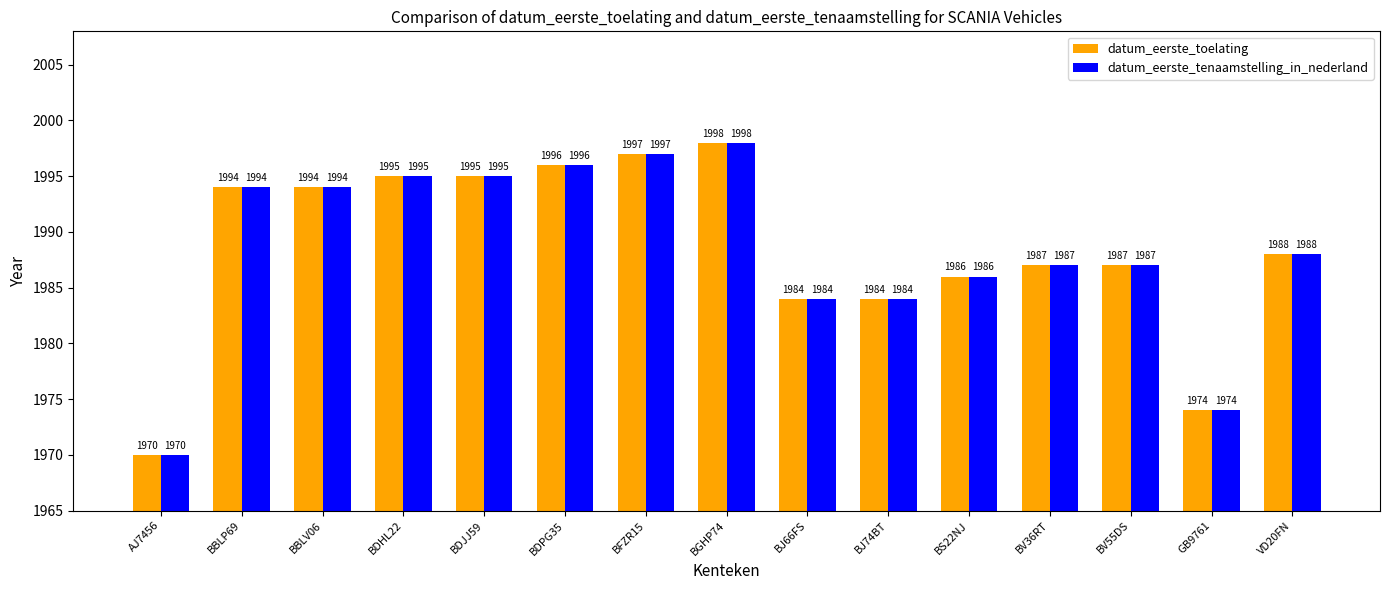

What is the average value of the datum_eerste_tenaamstelling_in_nederland series?

1989